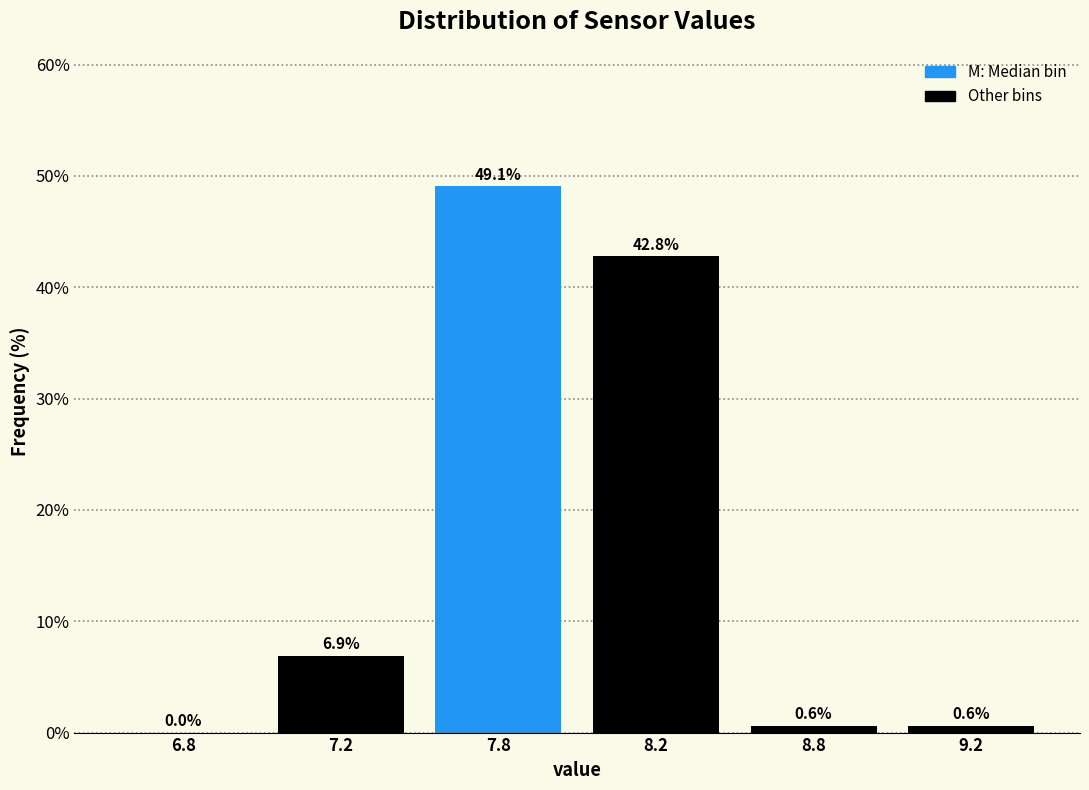

Reading left to right, what are all the values shown in this chart?

6.8=0.0	7.2=6.9	7.8=49.1	8.2=42.8	8.8=0.6	9.2=0.6